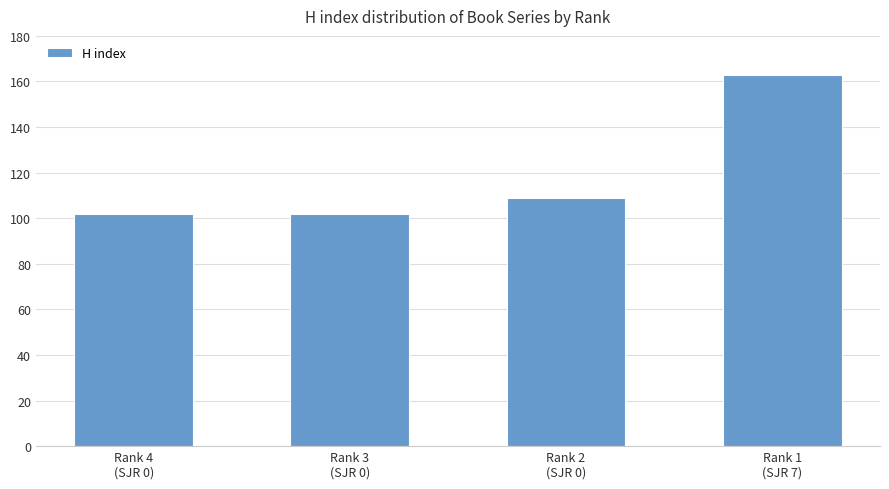

What is the label of the 4th bar from the left?

Rank 1
(SJR 7)